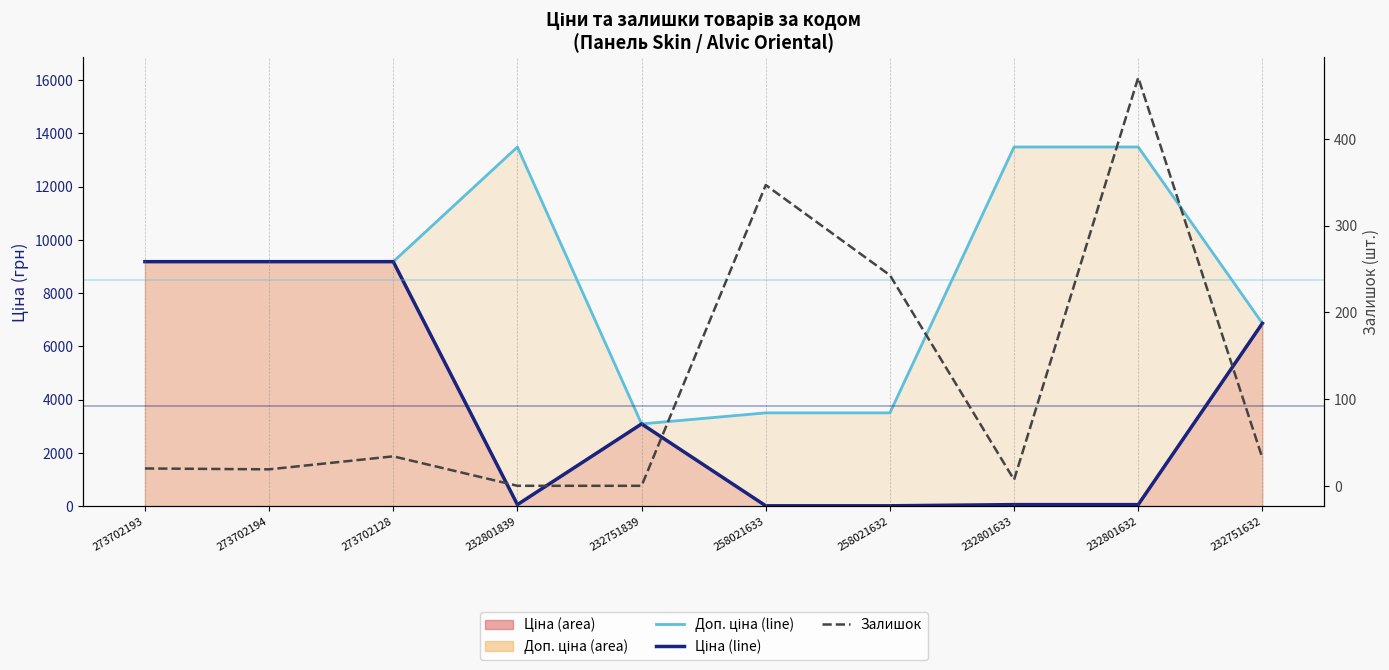

What is the minimum value for Ціна (line)?

15.6